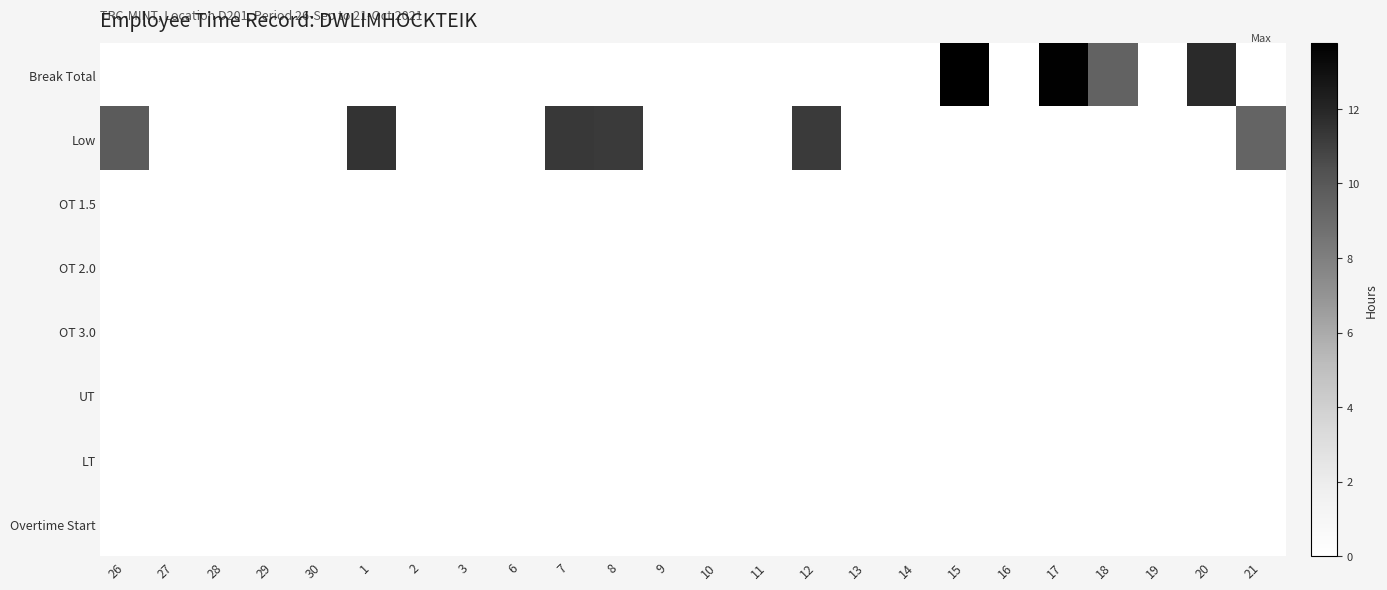

At how many categories does at least one series exceed 3?

10